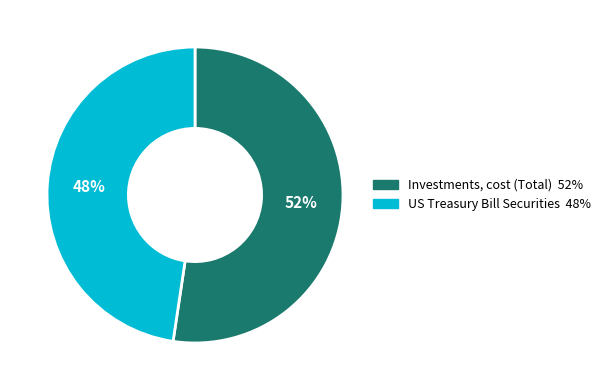

Combined, do Investments, cost (Total) and US Treasury Bill Securities account for over 50%?

Yes